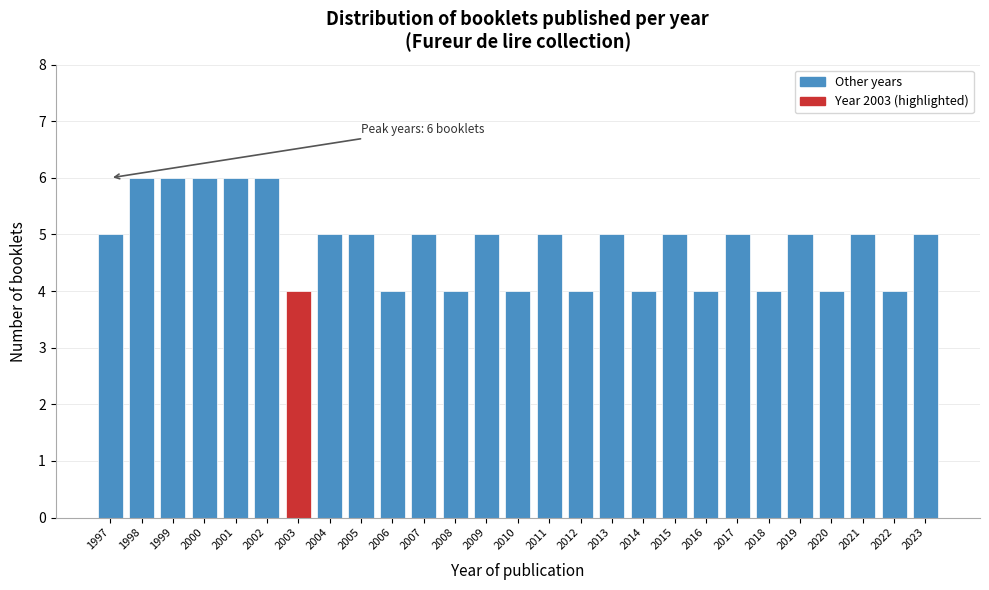

Reading right to left, list all the values displayed in this chart.

2023=5	2022=4	2021=5	2020=4	2019=5	2018=4	2017=5	2016=4	2015=5	2014=4	2013=5	2012=4	2011=5	2010=4	2009=5	2008=4	2007=5	2006=4	2005=5	2004=5	2003=4	2002=6	2001=6	2000=6	1999=6	1998=6	1997=5